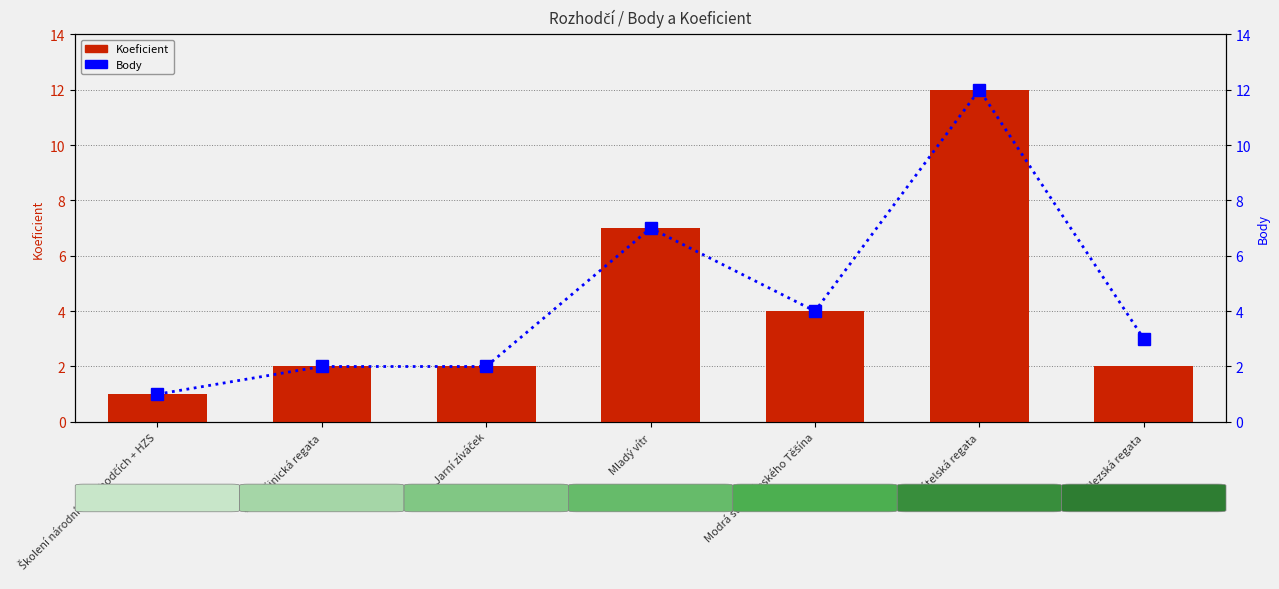

What is the label of the 4th bar from the right?

Mladý vítr